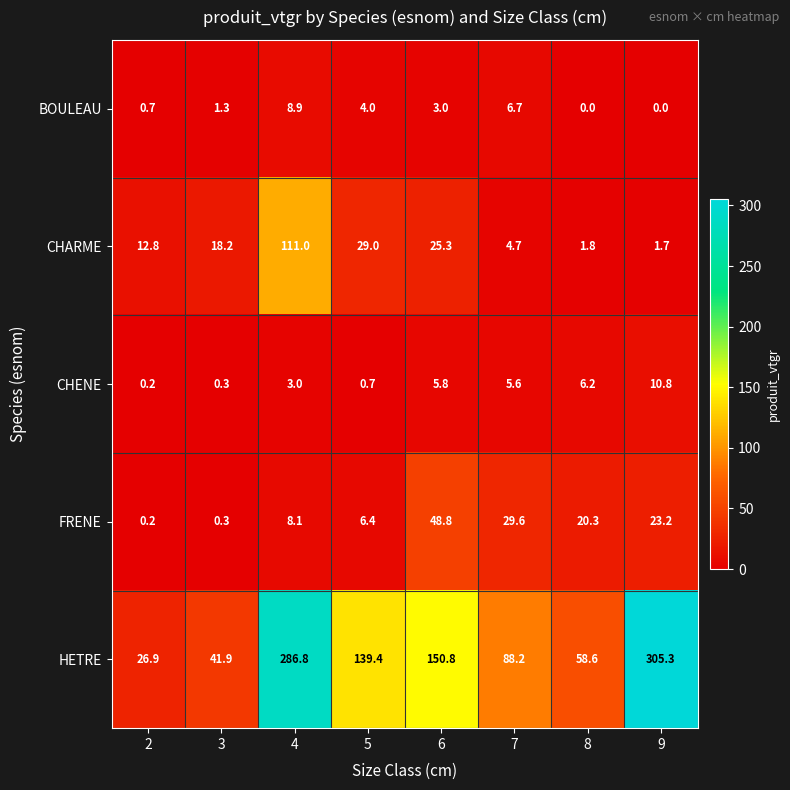

Where is FRENE nearest to the value 24?

9